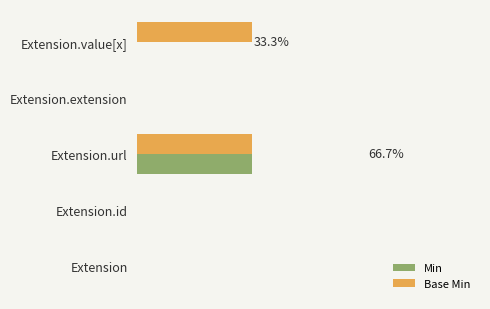

Reading left to right, transcribe all the data shown in this chart.

Min: 0	0	1	0	0
Base Min: 0	0	1	0	1